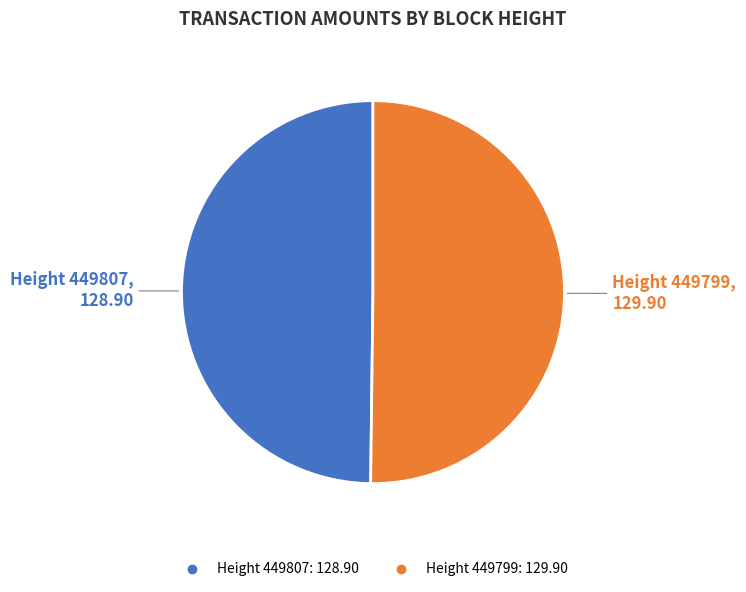

Count the number of slices in the pie.

2